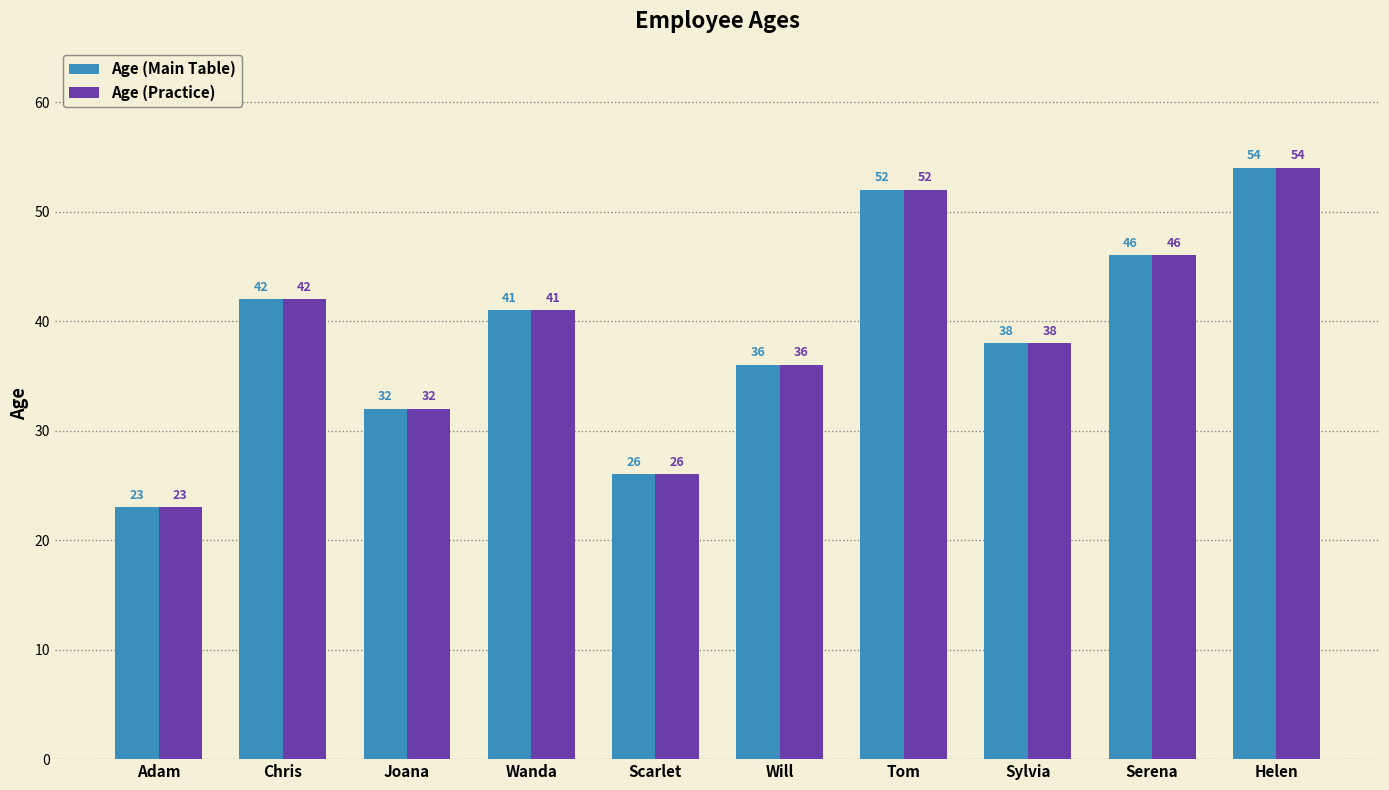

What is the label of the 9th bar from the left?

Serena